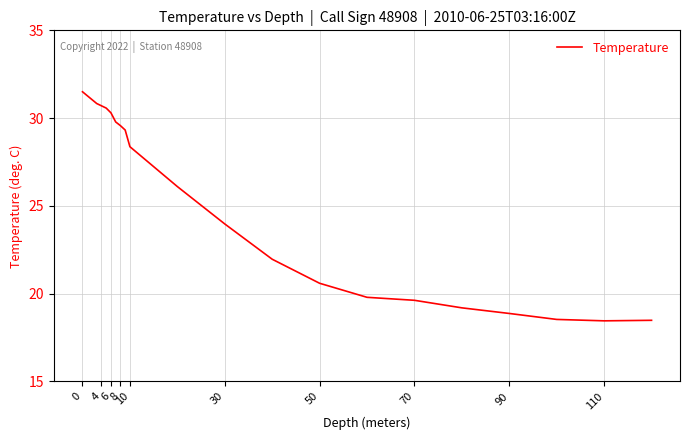

What is the maximum value shown in the chart?

31.5